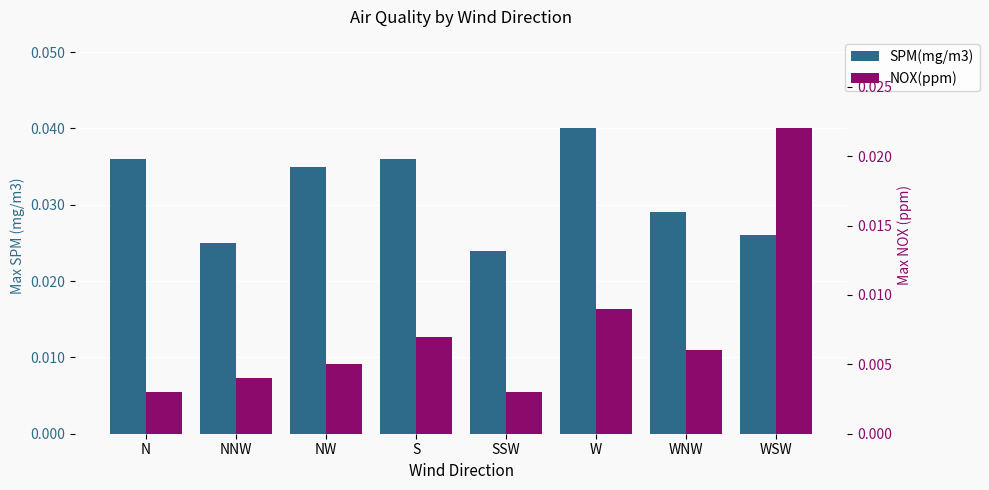

What is the label of the 7th bar from the right?

NNW